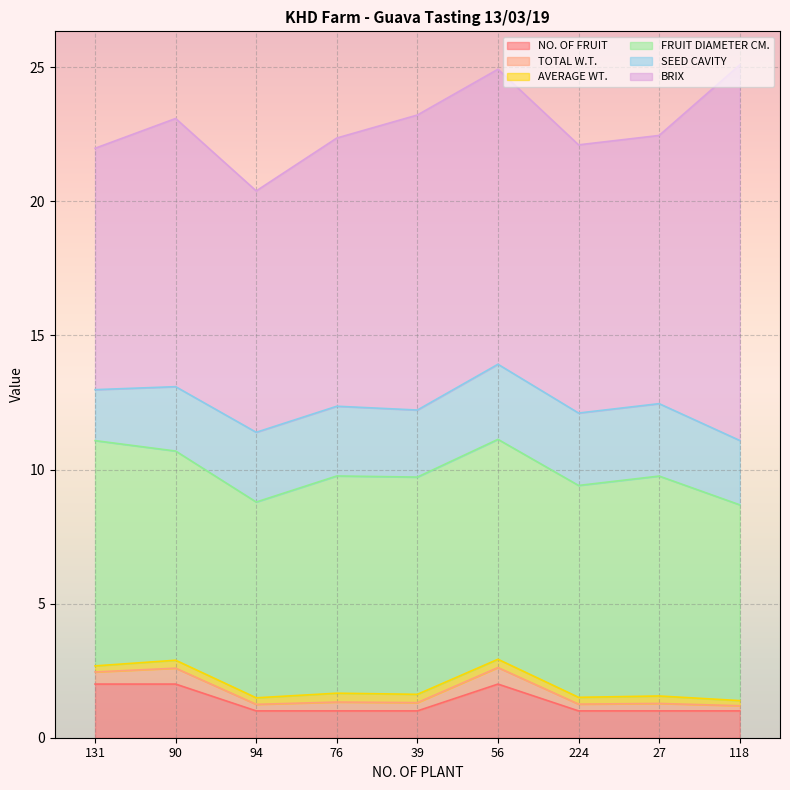

What is the smallest value displayed?

0.2